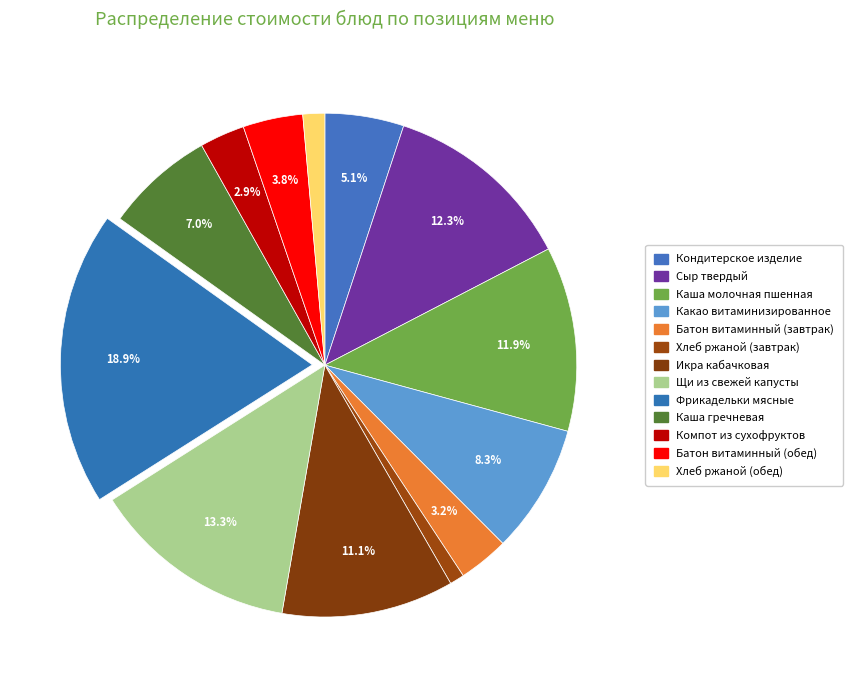

How many segments does this pie chart have?

13